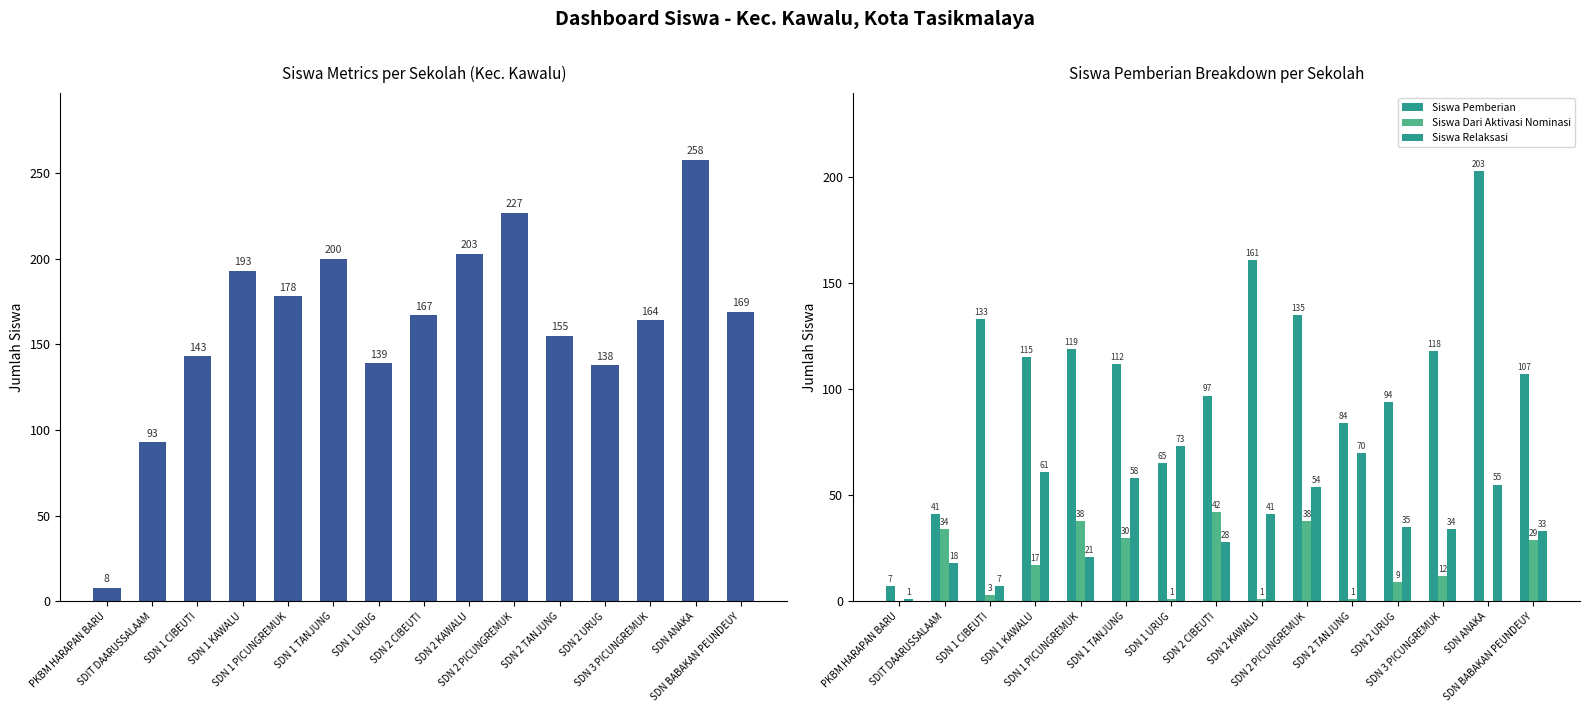

Rank the series by their average value, from highest to lowest.

Siswa Disalurkan, Siswa Pemberian, Siswa Relaksasi, Siswa Dari Aktivasi Nominasi